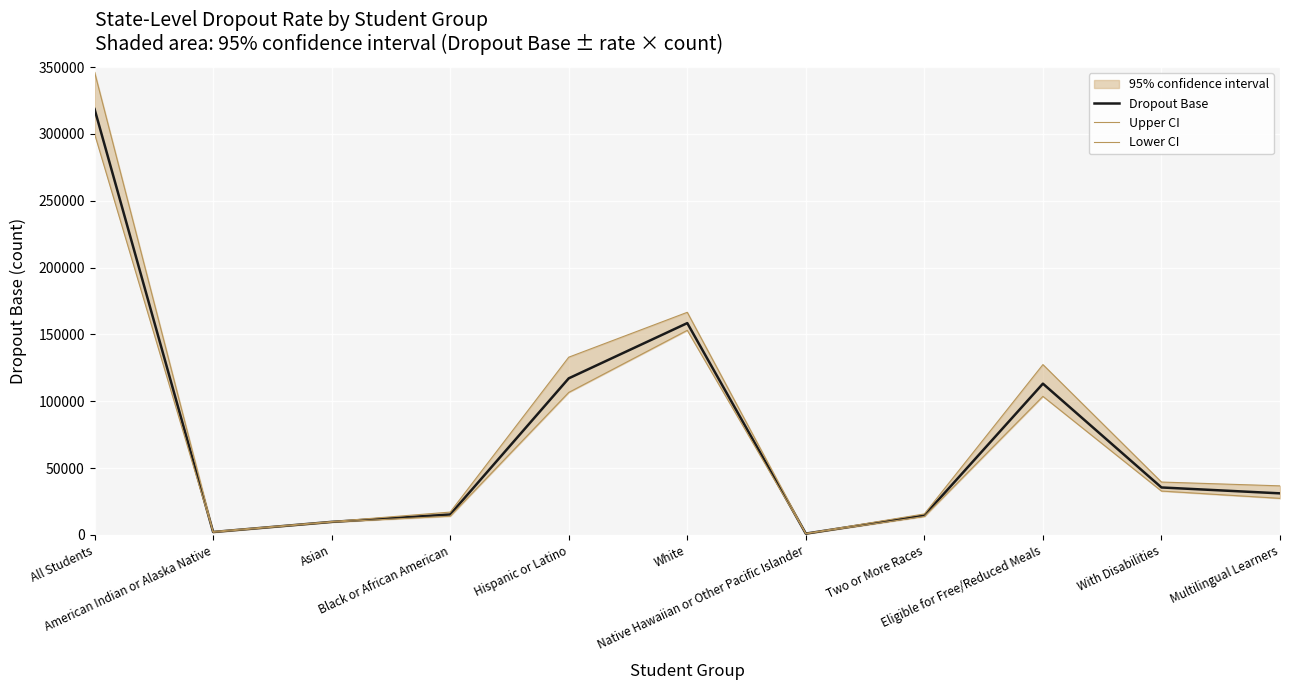

What is the spread (max minus min) of values at Black or African American?

3057.6